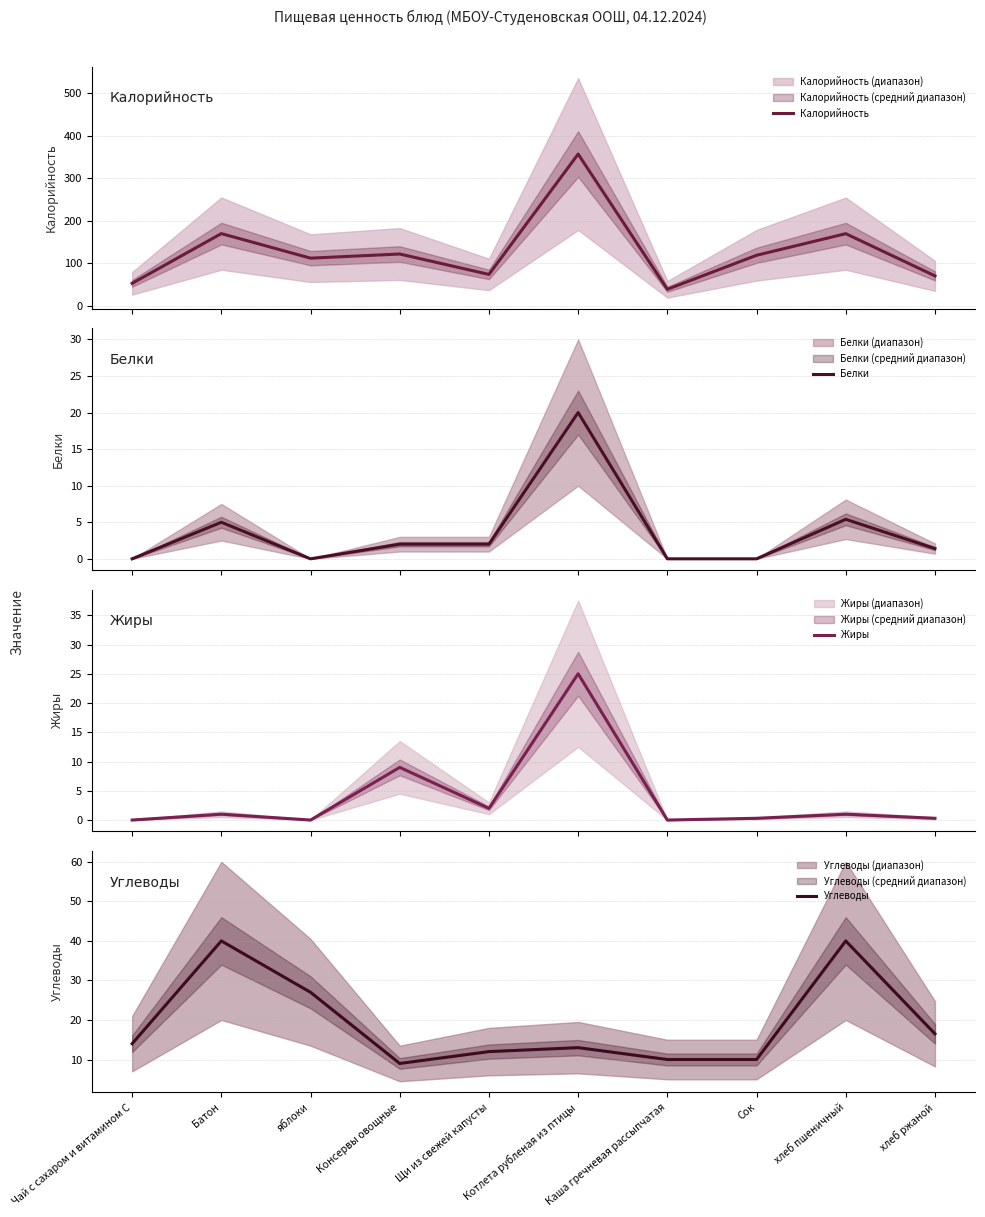

Where does the Жиры series first go above 1?

Консервы овощные